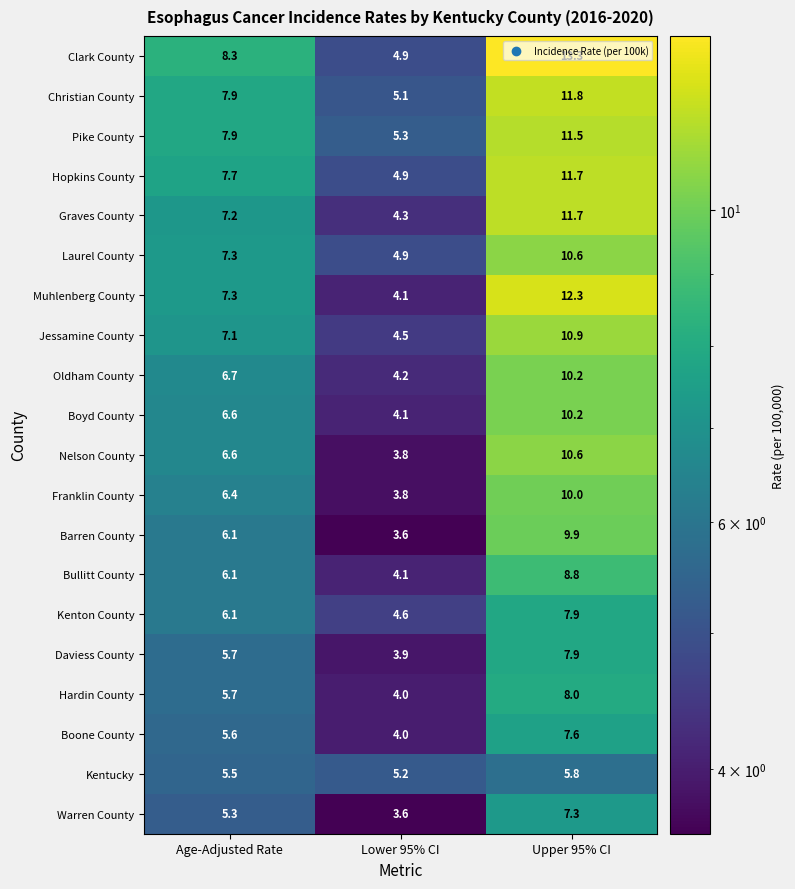

What is the sum of all Warren County values?

16.2